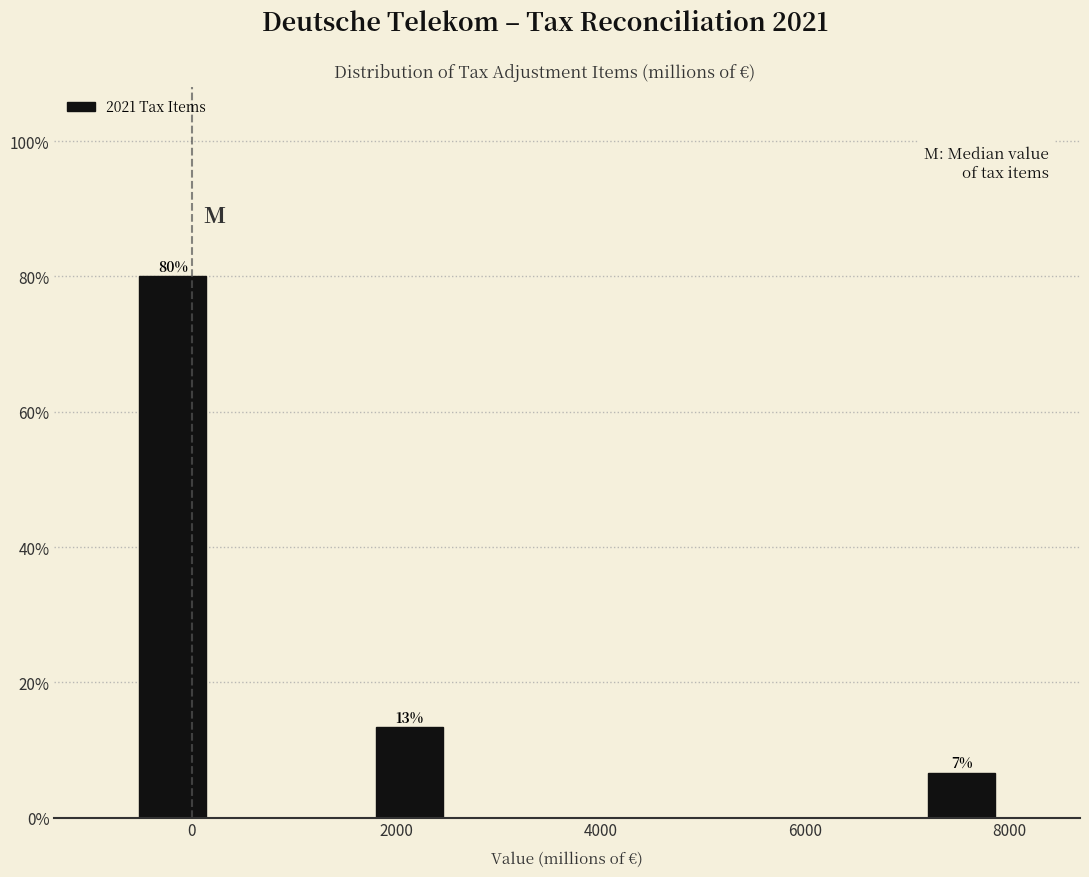

Read against the x-axis, roughly where is the centre of the tallest bar?

-200